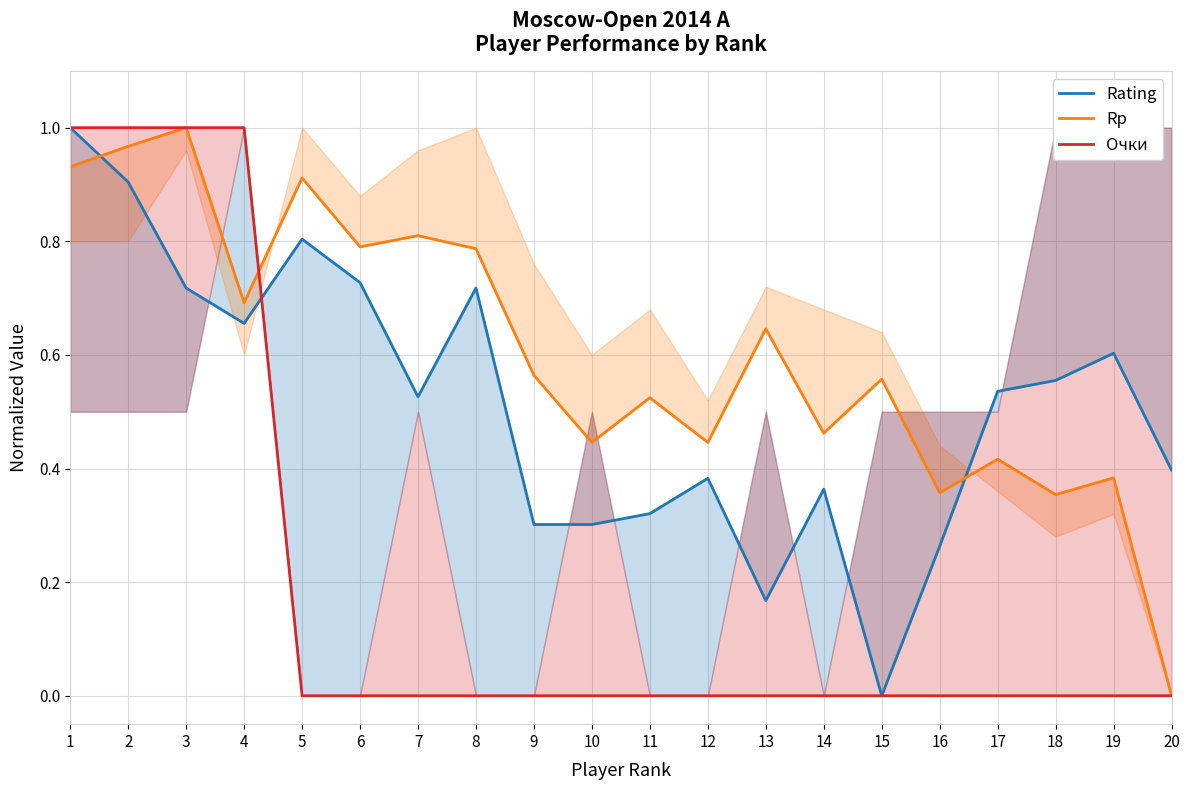

How many lines are shown in the chart?

3